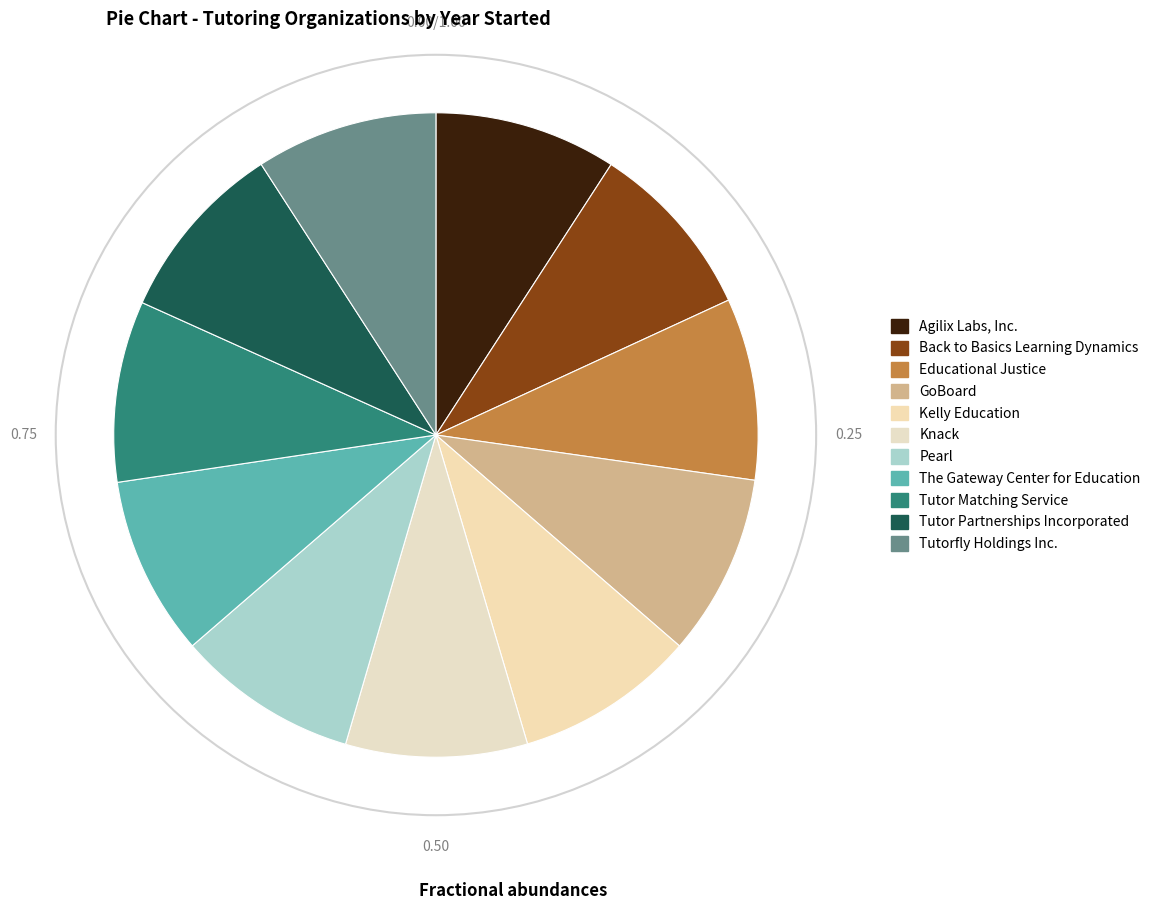

Rank the categories by value from lowest to highest.

Back to Basics Learning Dynamics, The Gateway Center for Education, Kelly Education, Tutor Matching Service, GoBoard, Knack, Educational Justice, Pearl, Tutorfly Holdings Inc., Tutor Partnerships Incorporated, Agilix Labs, Inc.